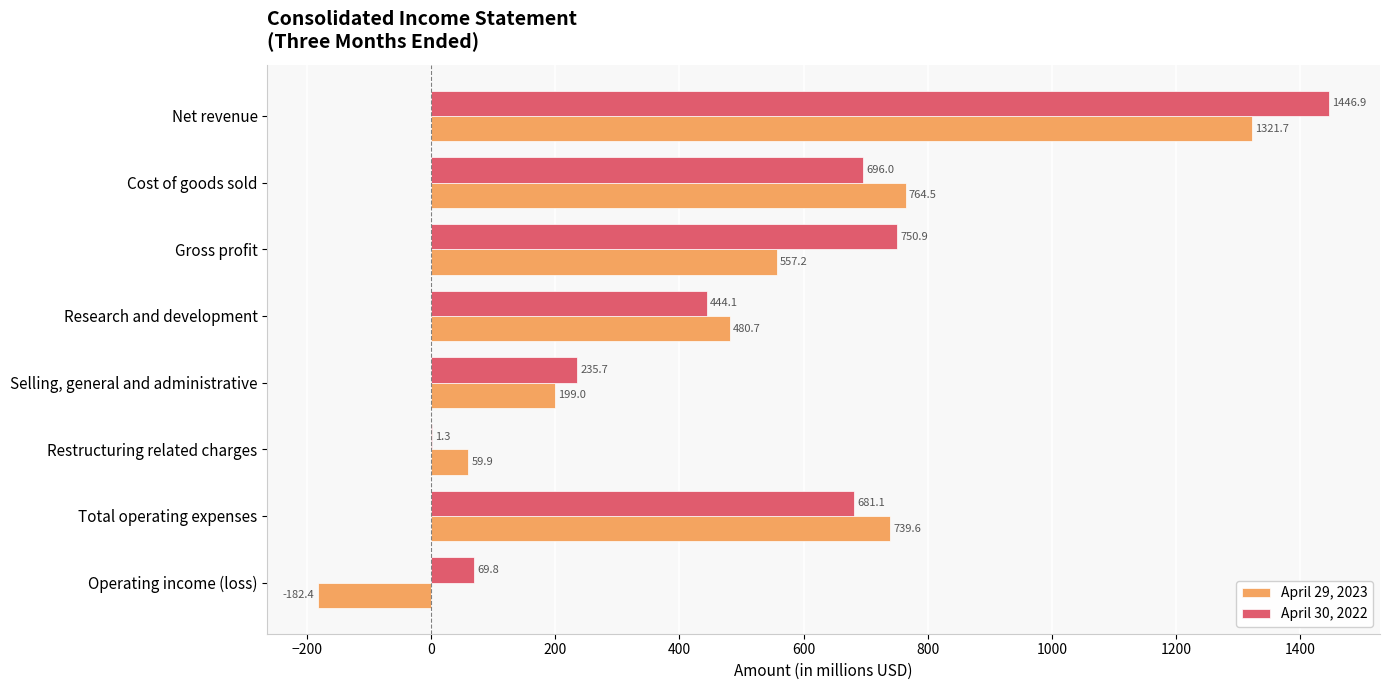

How many data points does each series have?

8